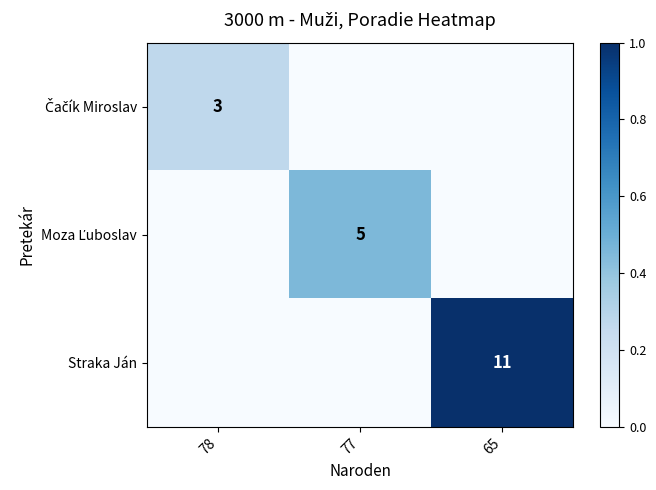

Rank the categories by Čačík Miroslav value from highest to lowest.

78, 77, 65